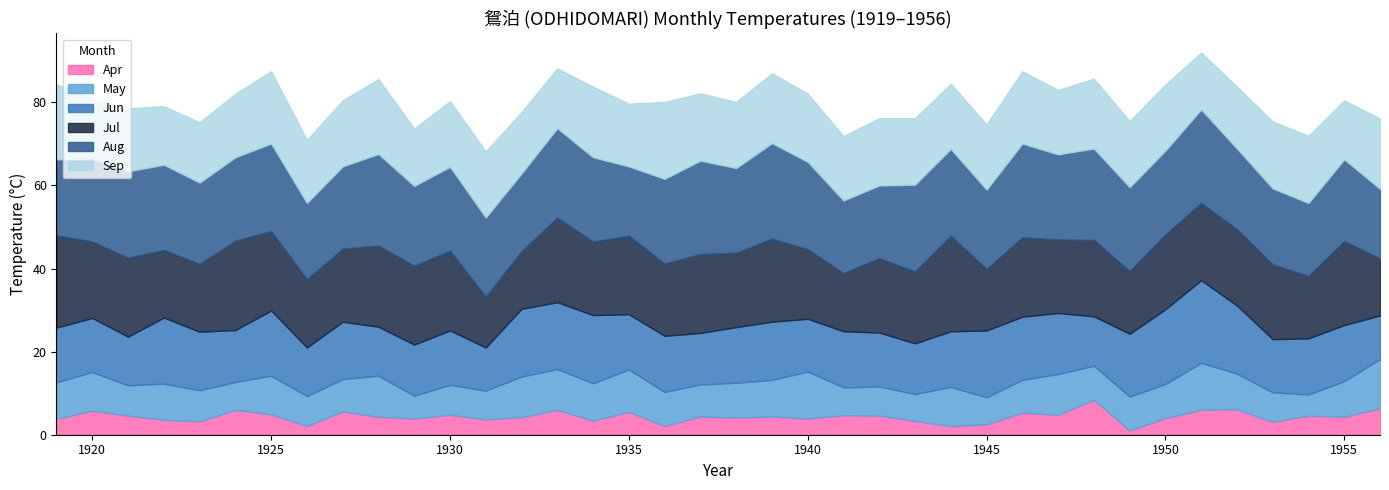

How many data points in Aug are less than 20?

16